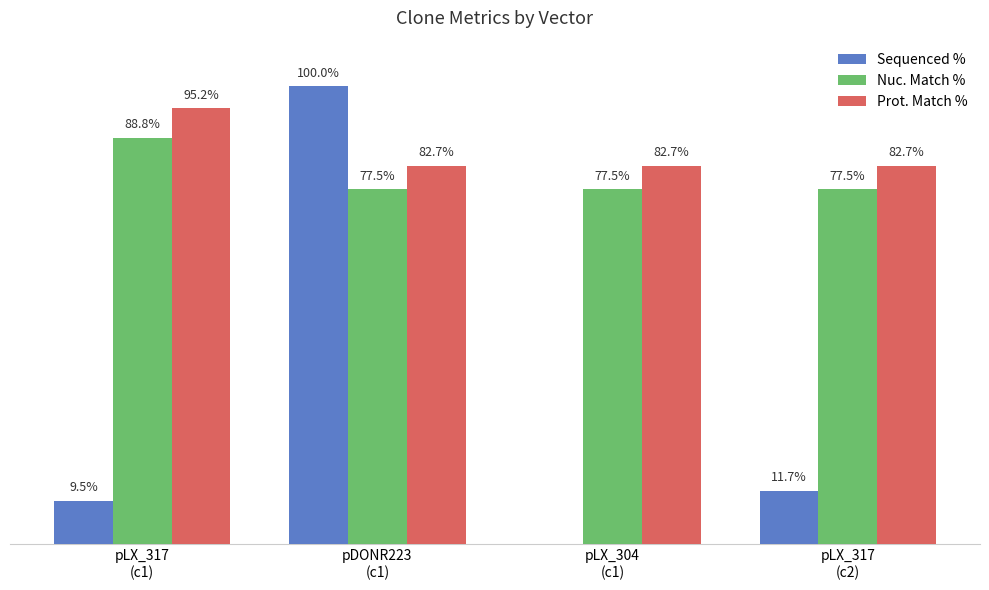

Are the bars grouped side by side (vs. stacked)?

Yes